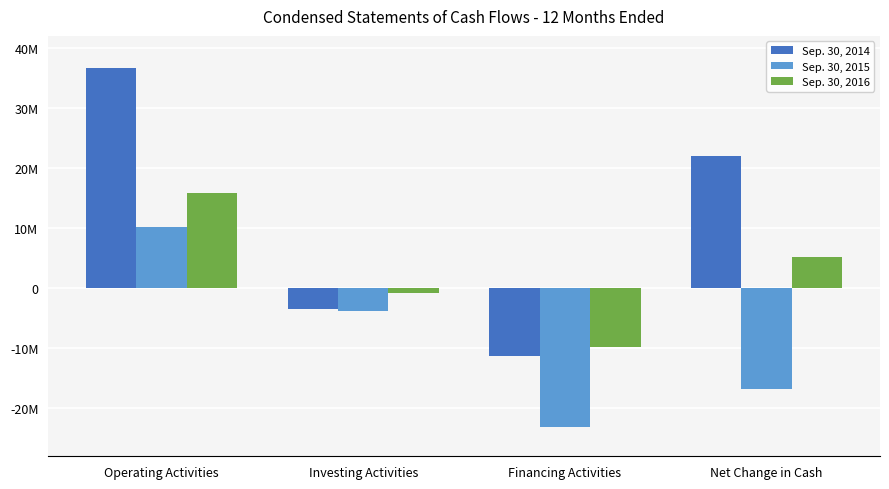

What is the minimum value shown in the chart?

-23132076